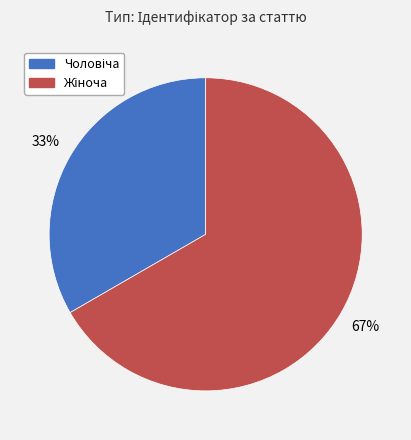

To the nearest percent, what is the average slice percentage?

50%